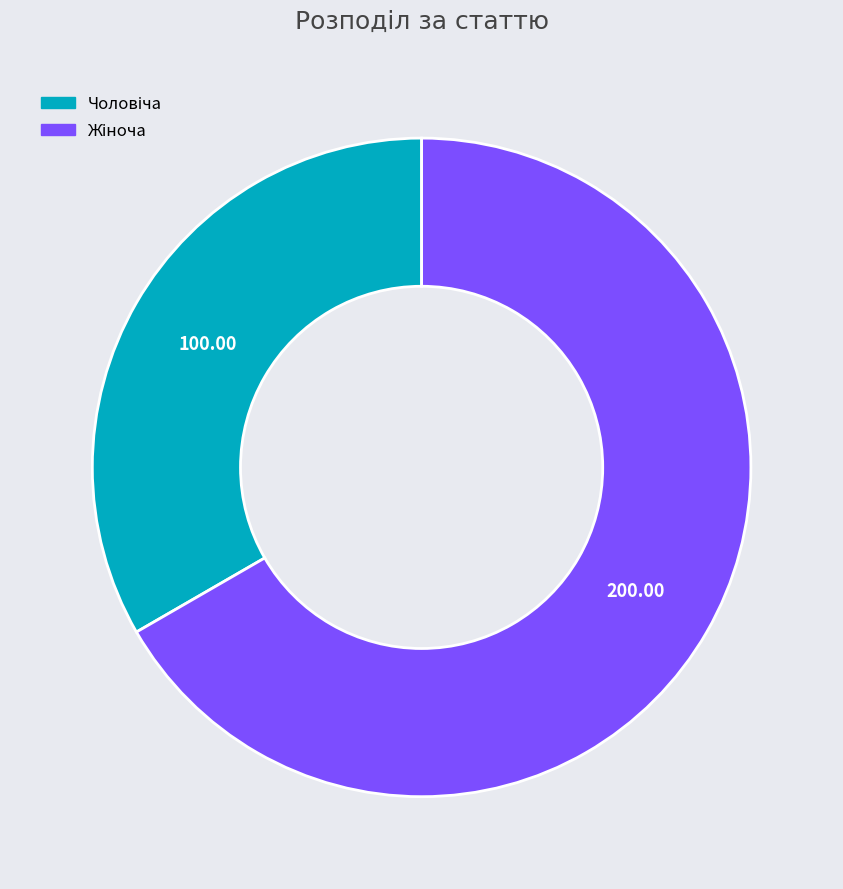

How many segments does this pie chart have?

2